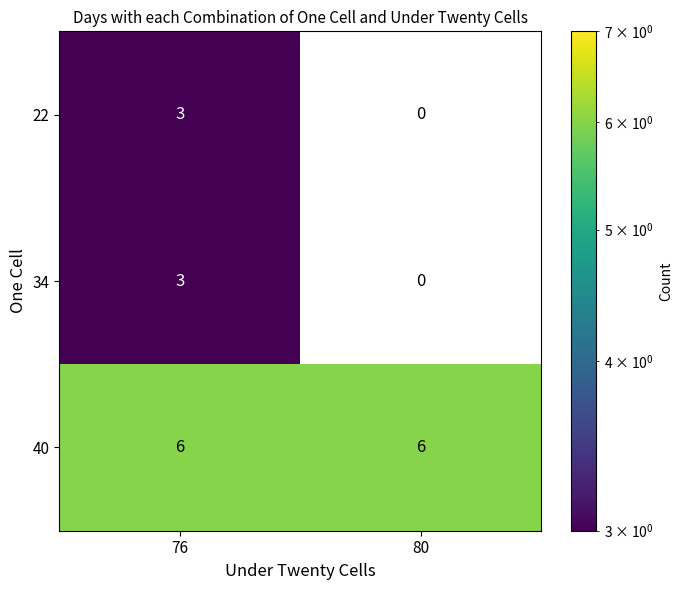

Which series has the largest total across all categories?

40